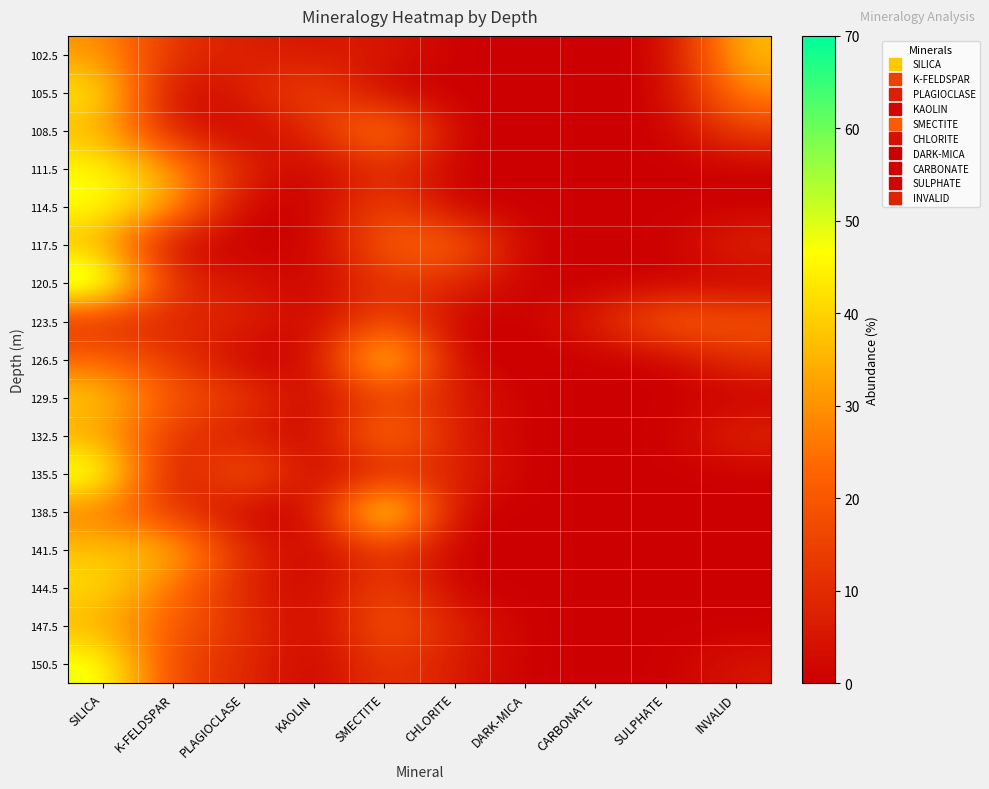

Reading left to right, extract all data points from this chart.

102.5: SILICA=31	K-FELDSPAR=11	PLAGIOCLASE=7	KAOLIN=5	SMECTITE=6	CHLORITE=0	DARK-MICA=0	CARBONATE=0	SULPHATE=0	INVALID=37
105.5: SILICA=45	K-FELDSPAR=0	PLAGIOCLASE=7	KAOLIN=18	SMECTITE=0	CHLORITE=0	DARK-MICA=0	CARBONATE=0	SULPHATE=0	INVALID=29
108.5: SILICA=36	K-FELDSPAR=6	PLAGIOCLASE=0	KAOLIN=9	SMECTITE=33	CHLORITE=0	DARK-MICA=0	CARBONATE=0	SULPHATE=0	INVALID=15
111.5: SILICA=47	K-FELDSPAR=32	PLAGIOCLASE=8	KAOLIN=0	SMECTITE=11	CHLORITE=0	DARK-MICA=0	CARBONATE=0	SULPHATE=0	INVALID=0
114.5: SILICA=48	K-FELDSPAR=33	PLAGIOCLASE=0	KAOLIN=0	SMECTITE=18	CHLORITE=0	DARK-MICA=0	CARBONATE=0	SULPHATE=0	INVALID=0
117.5: SILICA=36	K-FELDSPAR=0	PLAGIOCLASE=0	KAOLIN=0	SMECTITE=22	CHLORITE=25	DARK-MICA=0	CARBONATE=0	SULPHATE=0	INVALID=9
120.5: SILICA=60	K-FELDSPAR=9	PLAGIOCLASE=6	KAOLIN=0	SMECTITE=13	CHLORITE=9	DARK-MICA=0	CARBONATE=0	SULPHATE=0	INVALID=0
123.5: SILICA=10	K-FELDSPAR=8	PLAGIOCLASE=9	KAOLIN=0	SMECTITE=19	CHLORITE=0	DARK-MICA=0	CARBONATE=7	SULPHATE=24	INVALID=20
126.5: SILICA=23	K-FELDSPAR=13	PLAGIOCLASE=0	KAOLIN=0	SMECTITE=51	CHLORITE=0	DARK-MICA=0	CARBONATE=0	SULPHATE=0	INVALID=11
129.5: SILICA=40	K-FELDSPAR=19	PLAGIOCLASE=15	KAOLIN=0	SMECTITE=16	CHLORITE=7	DARK-MICA=0	CARBONATE=0	SULPHATE=0	INVALID=0
132.5: SILICA=33	K-FELDSPAR=12	PLAGIOCLASE=6	KAOLIN=0	SMECTITE=31	CHLORITE=6	DARK-MICA=0	CARBONATE=0	SULPHATE=0	INVALID=9
135.5: SILICA=54	K-FELDSPAR=0	PLAGIOCLASE=26	KAOLIN=0	SMECTITE=8	CHLORITE=9	DARK-MICA=0	CARBONATE=0	SULPHATE=0	INVALID=0
138.5: SILICA=26	K-FELDSPAR=13	PLAGIOCLASE=0	KAOLIN=0	SMECTITE=59	CHLORITE=0	DARK-MICA=0	CARBONATE=0	SULPHATE=0	INVALID=0
141.5: SILICA=38	K-FELDSPAR=37	PLAGIOCLASE=10	KAOLIN=0	SMECTITE=14	CHLORITE=0	DARK-MICA=0	CARBONATE=0	SULPHATE=0	INVALID=0
144.5: SILICA=42	K-FELDSPAR=25	PLAGIOCLASE=8	KAOLIN=0	SMECTITE=18	CHLORITE=0	DARK-MICA=0	CARBONATE=0	SULPHATE=0	INVALID=0
147.5: SILICA=35	K-FELDSPAR=20	PLAGIOCLASE=12	KAOLIN=0	SMECTITE=22	CHLORITE=8	DARK-MICA=0	CARBONATE=0	SULPHATE=0	INVALID=0
150.5: SILICA=50	K-FELDSPAR=15	PLAGIOCLASE=10	KAOLIN=0	SMECTITE=14	CHLORITE=6	DARK-MICA=0	CARBONATE=0	SULPHATE=0	INVALID=5